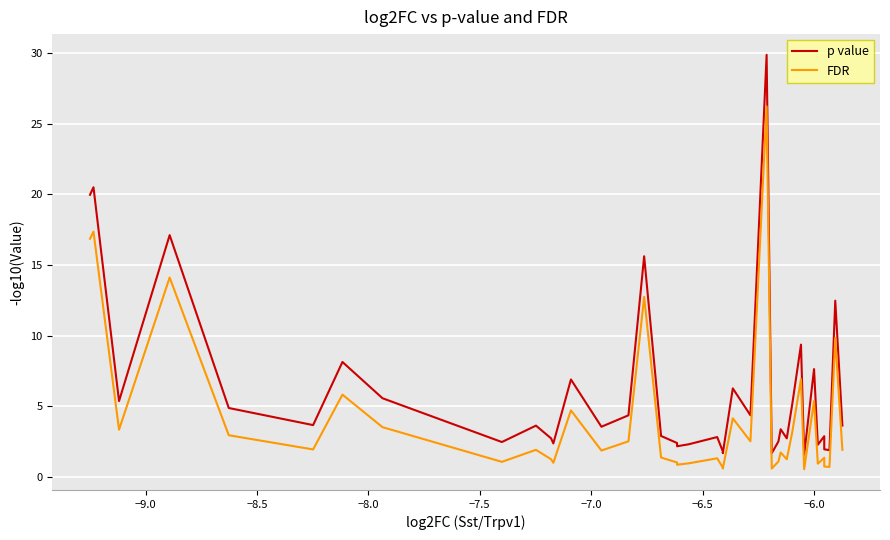

Rank the series by their average value, from lowest to highest.

FDR, p value